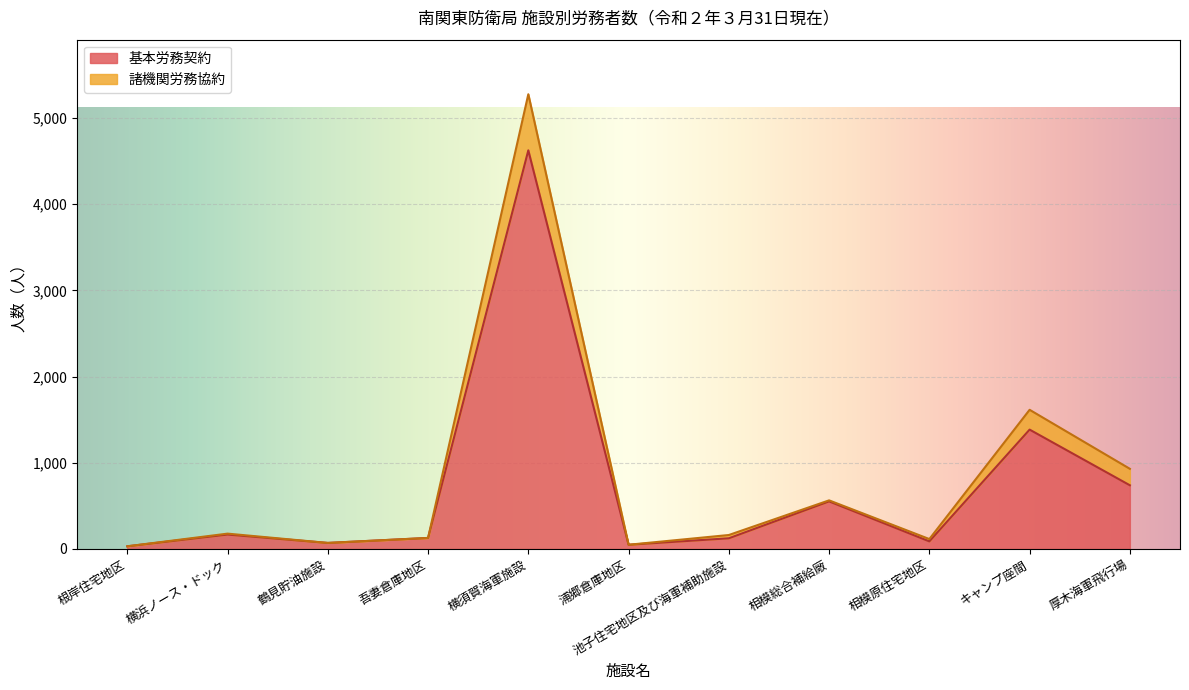

At which label is 諸機関労務協約 closest to 2654?

キャンプ座間